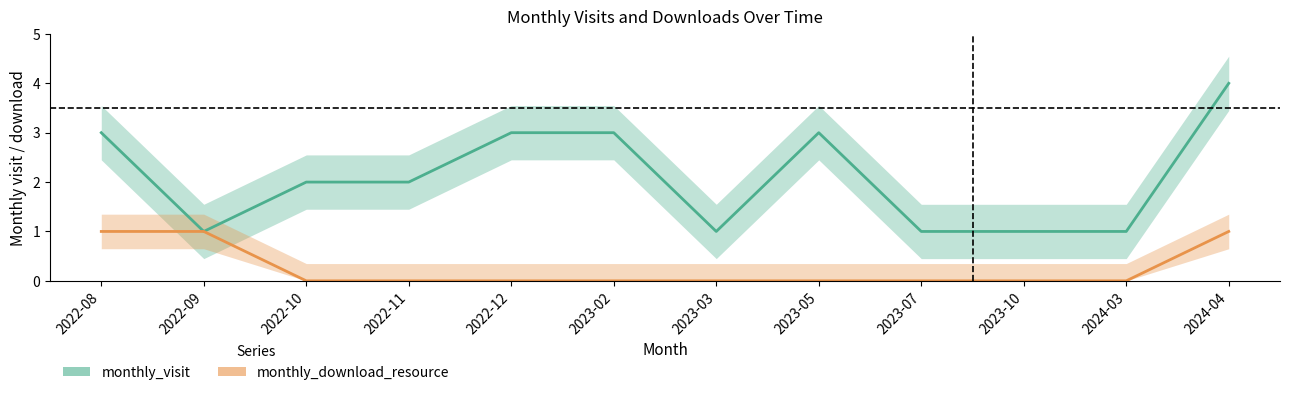

Where is monthly_download_resource nearest to the value 0?

2022-10